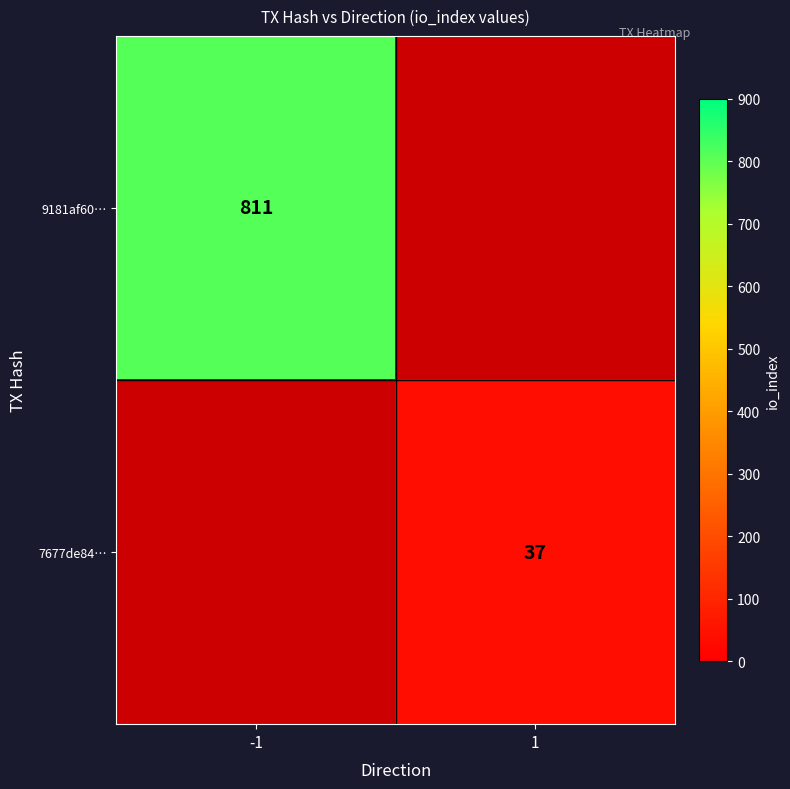

True or false: 9181af60… has a value of 224 at -1.

False